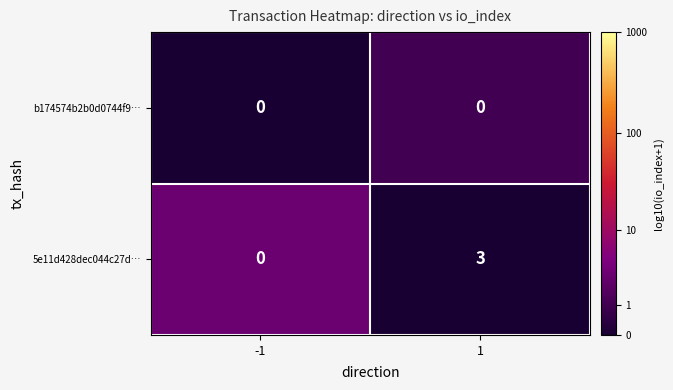

Count the number of categories in the chart.

2